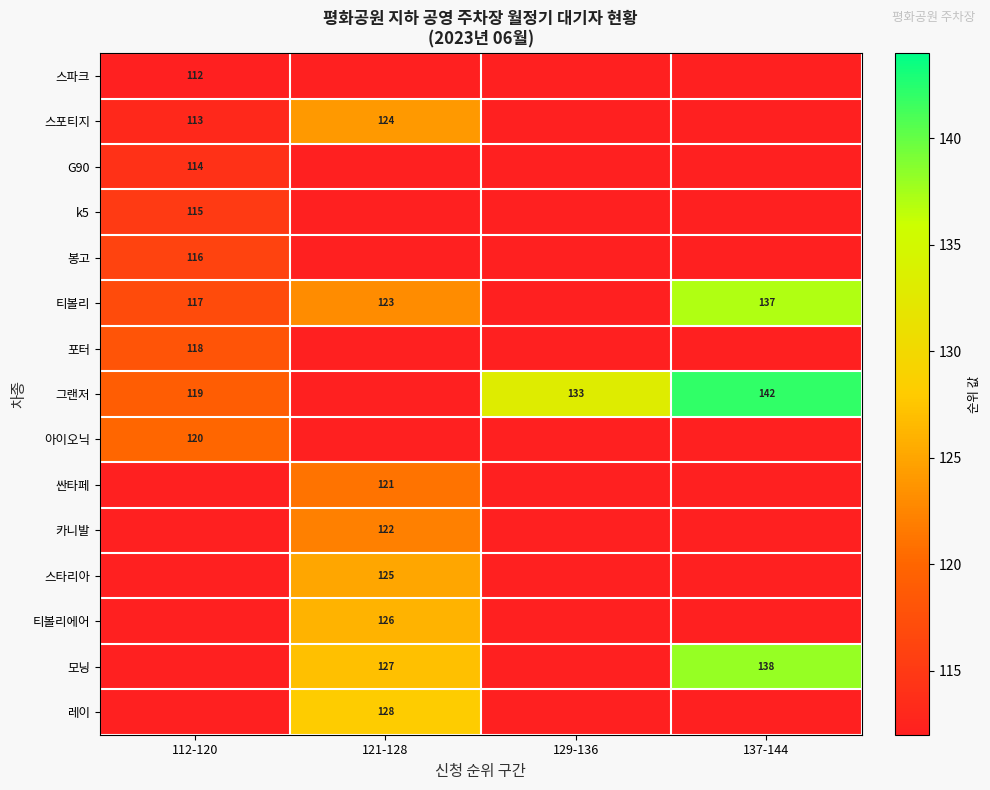

Is it true that 스포티지 equals 124 at 121-128?

True